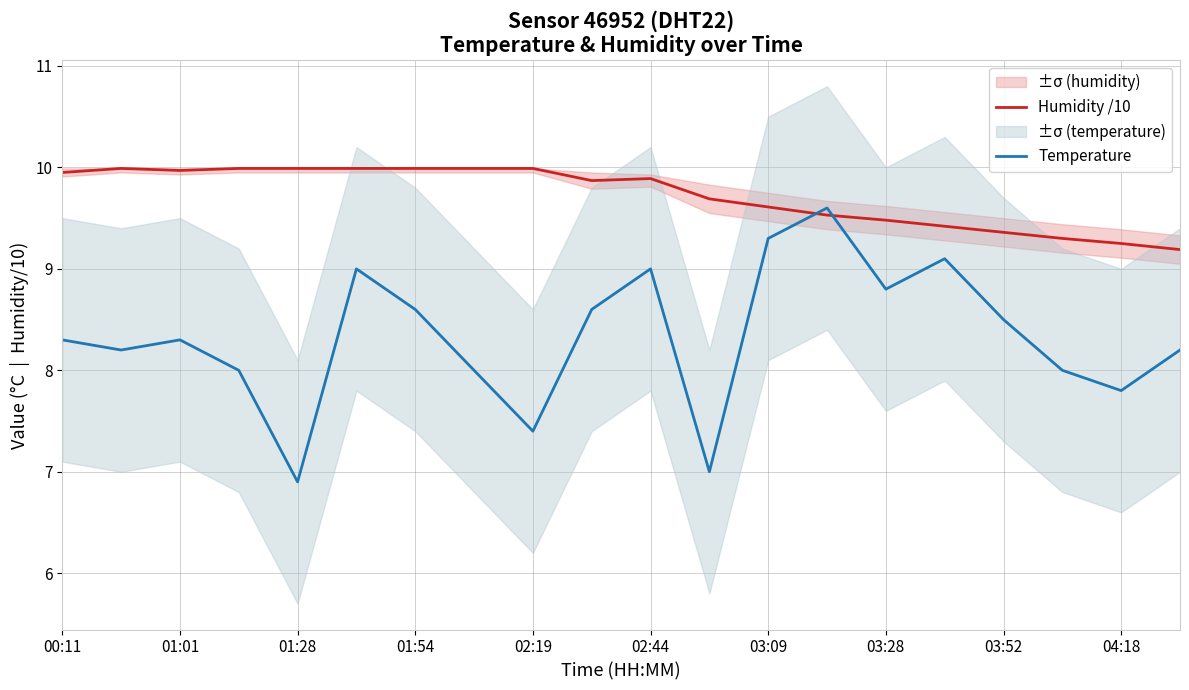

After their last crossing, which series has the higher values: Temperature or Humidity /10?

Humidity /10